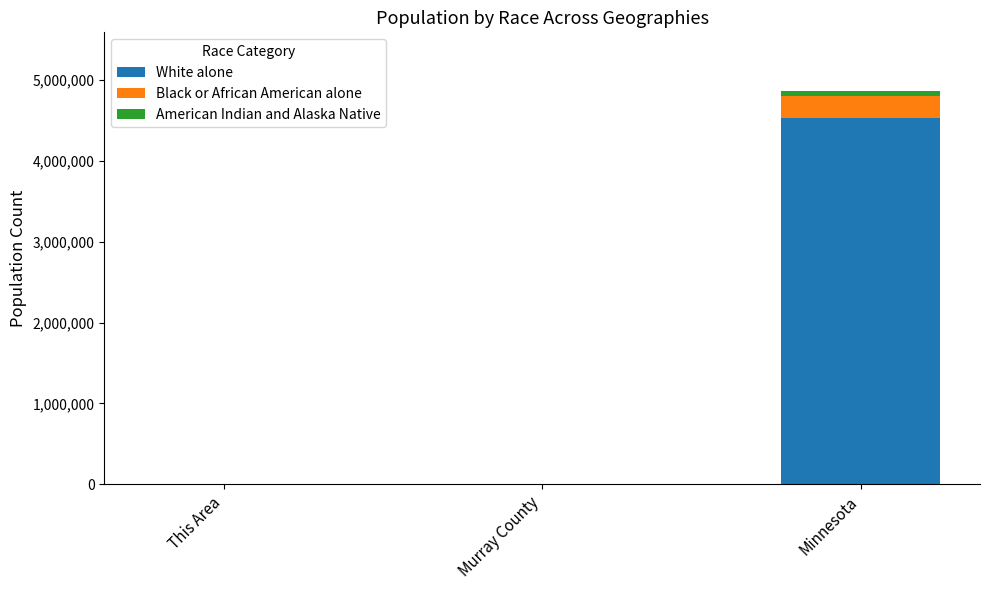

Where is White alone nearest to the value 2262119?

Murray County